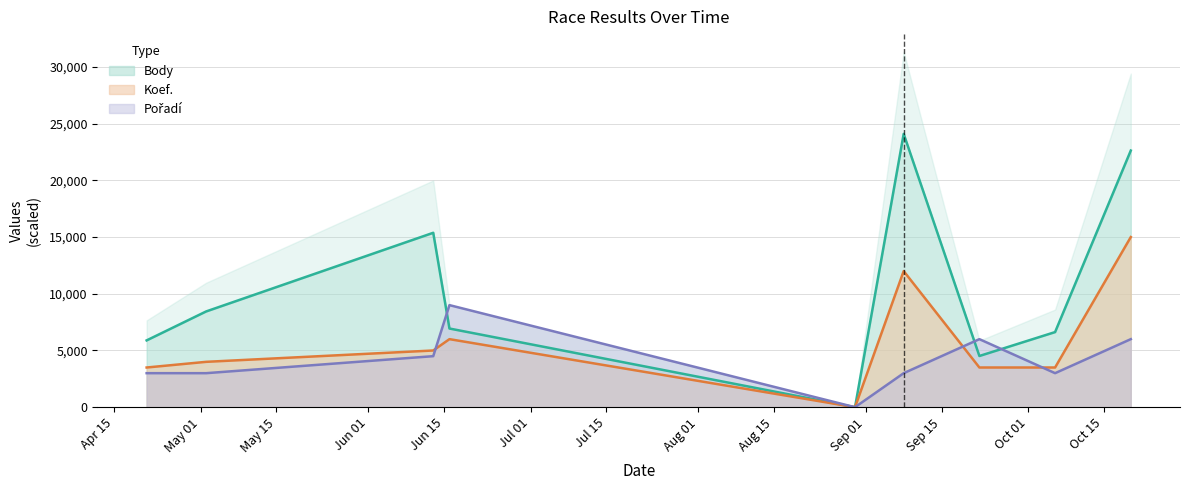

What position from the right is 2018-05-02?

8